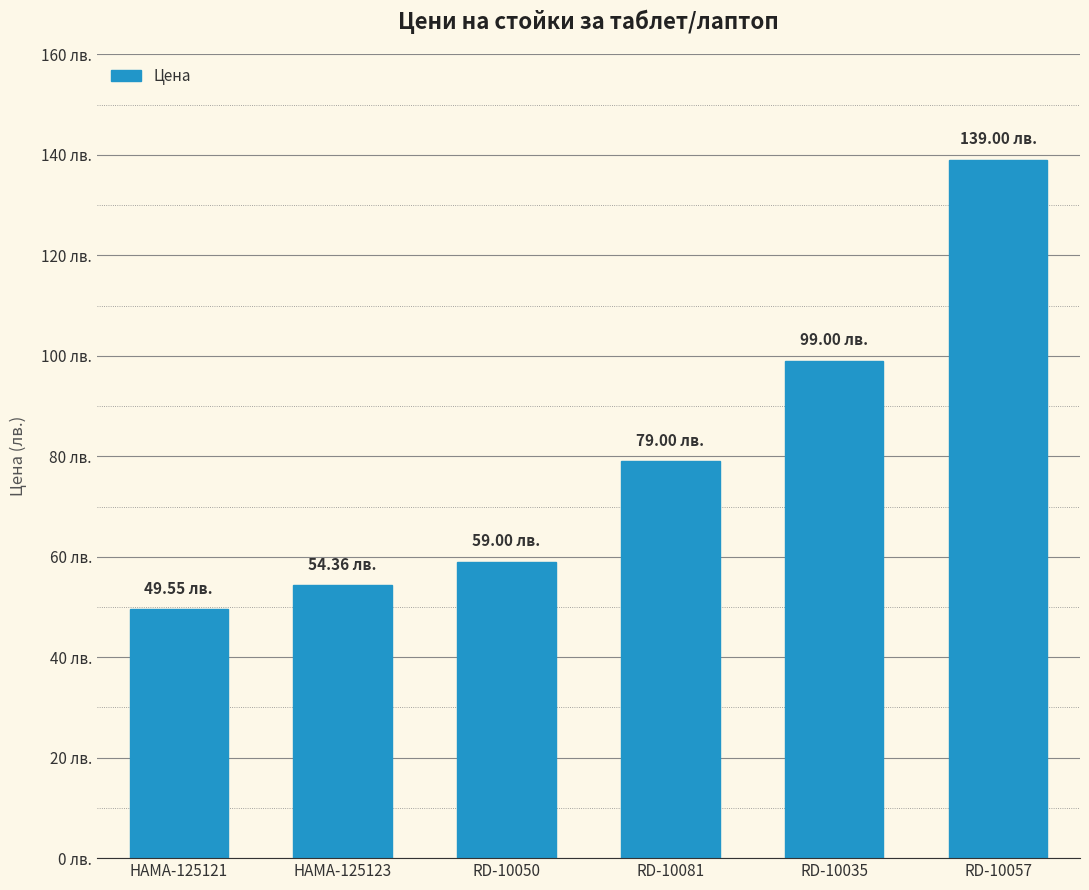

What is the difference between the maximum and minimum values?

89.4